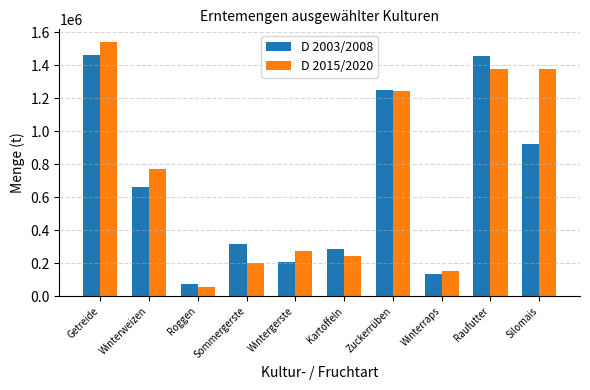

How many groups of bars are there?

10